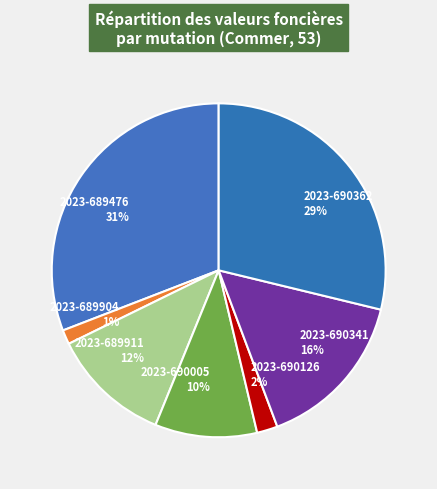

Which has a higher value, 2023-690005 10% or 2023-689904 1%?

2023-690005 10%